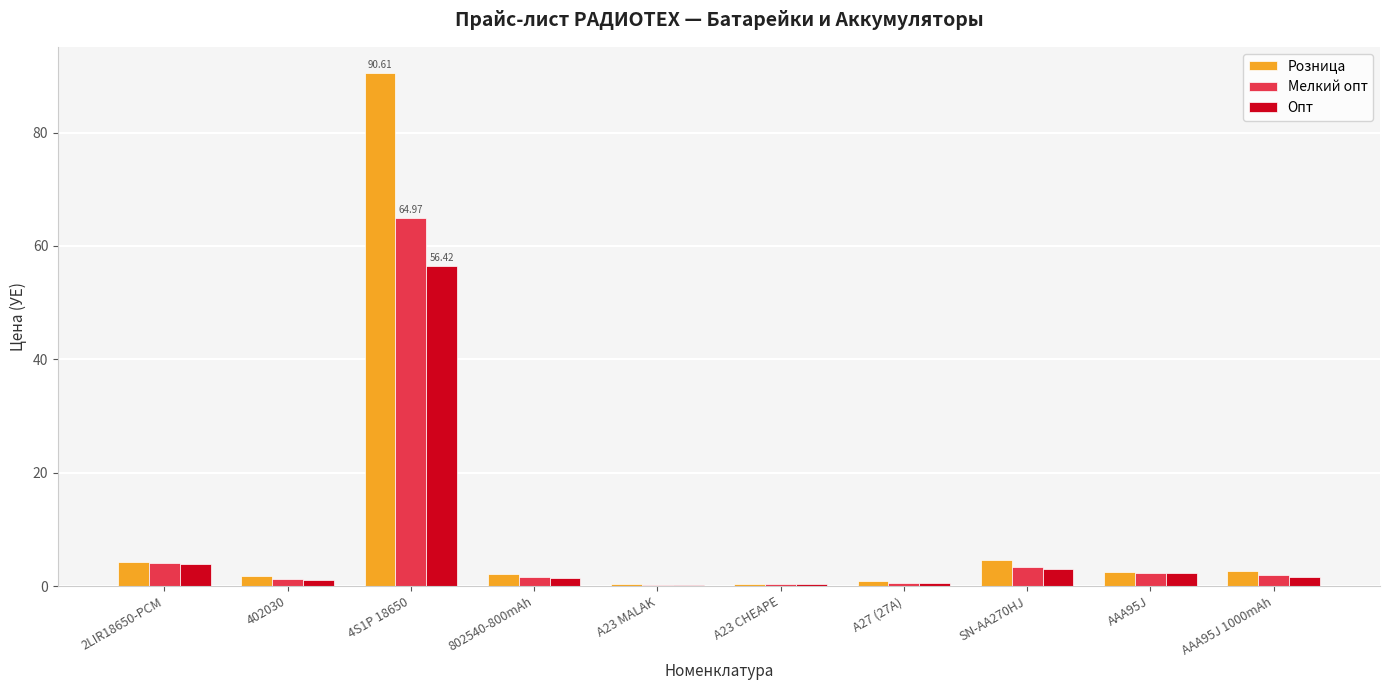

At which category is the sum across all series the highest?

4S1P 18650